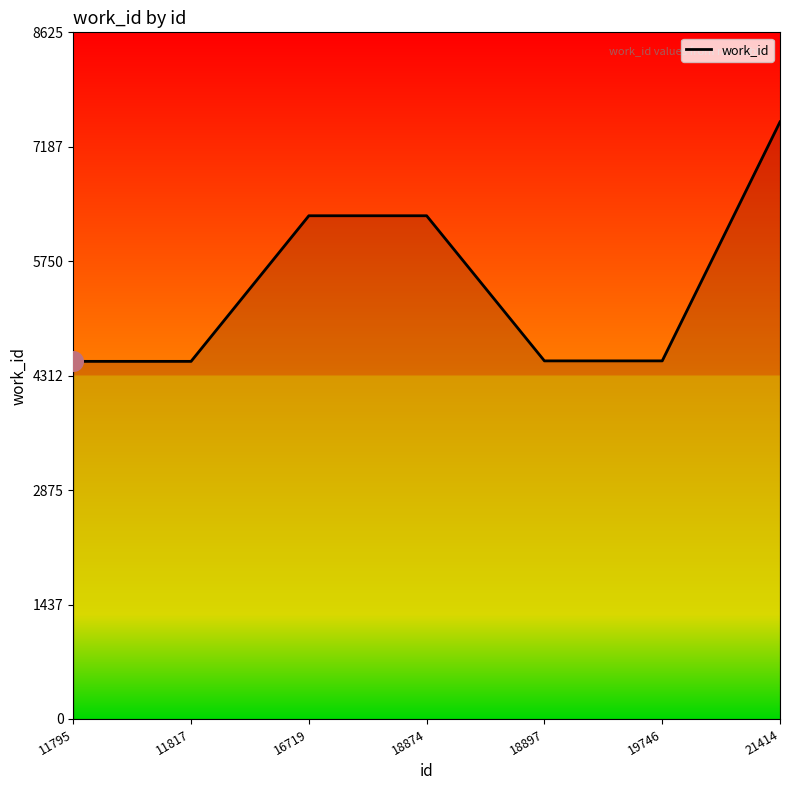

What is the ratio of the value at 11817 to the value at 21414?

0.6